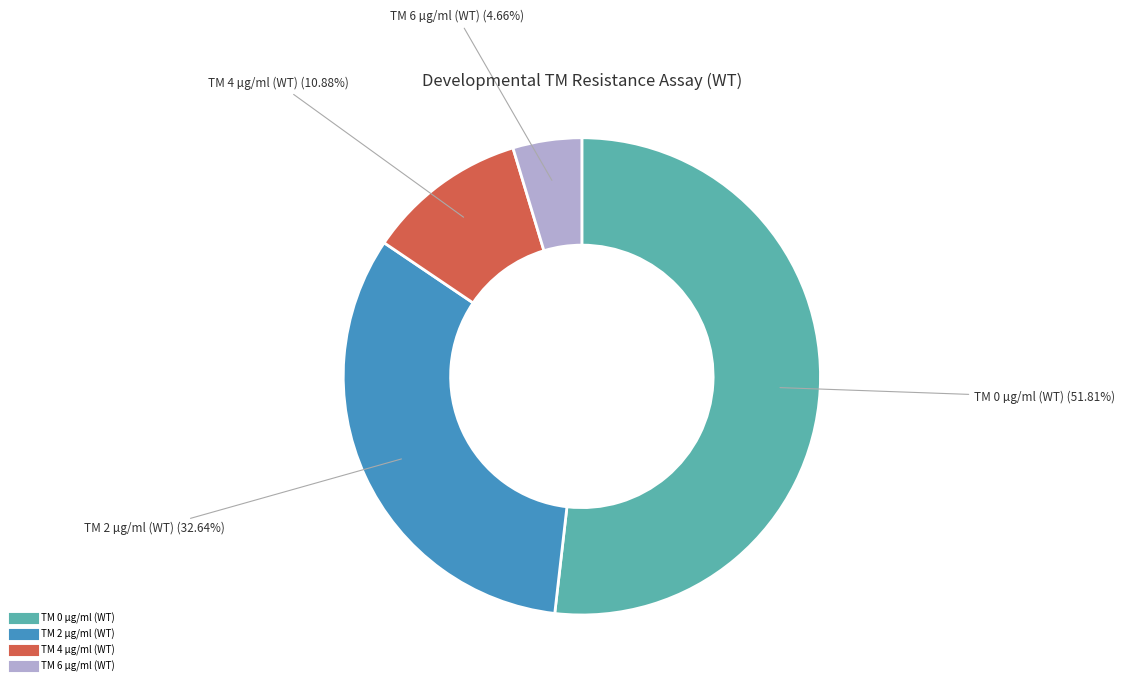

Does any single category account for the majority?

Yes